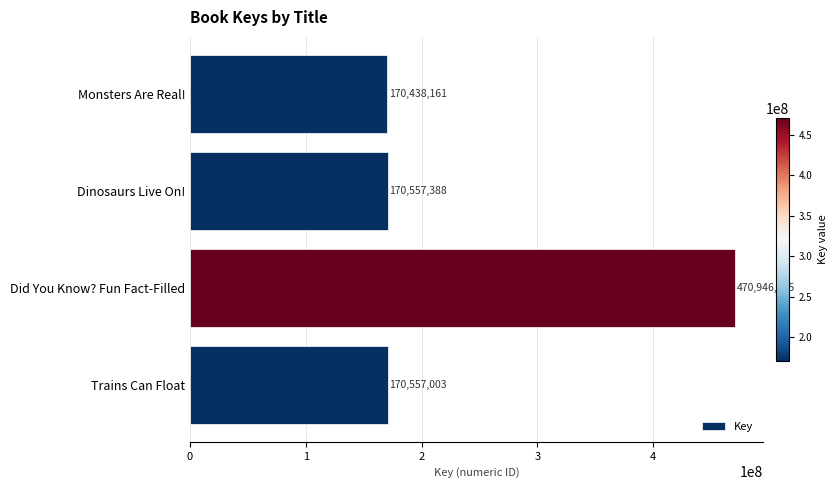

Reading top to bottom, transcribe all the data shown in this chart.

Monsters Are Real!=170438161	Dinosaurs Live On!=170557388	Did You Know? Fun Fact-Filled=470946285	Trains Can Float=170557003